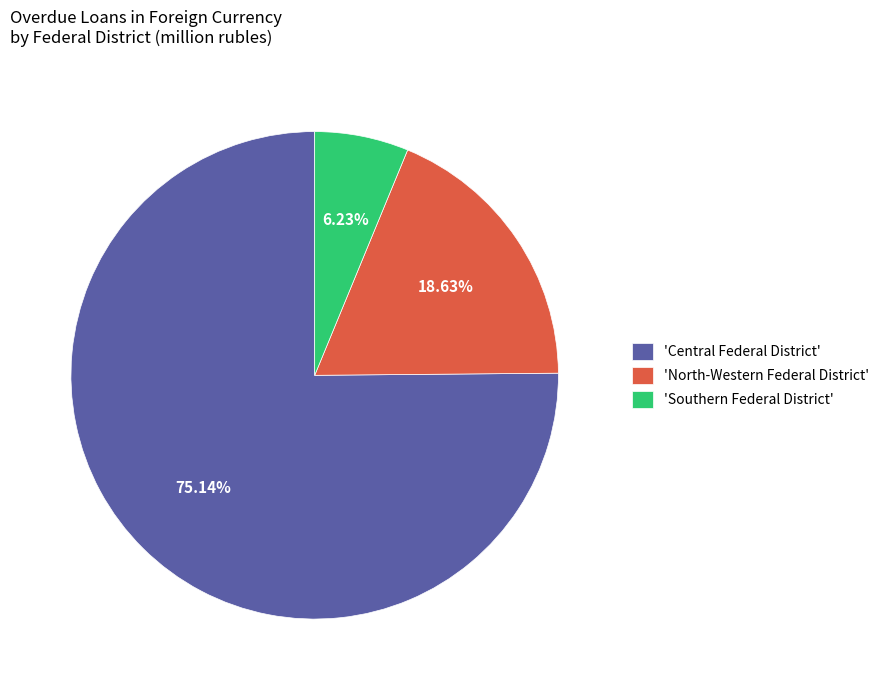

Which slice represents more than half of the pie?

'Central Federal District'